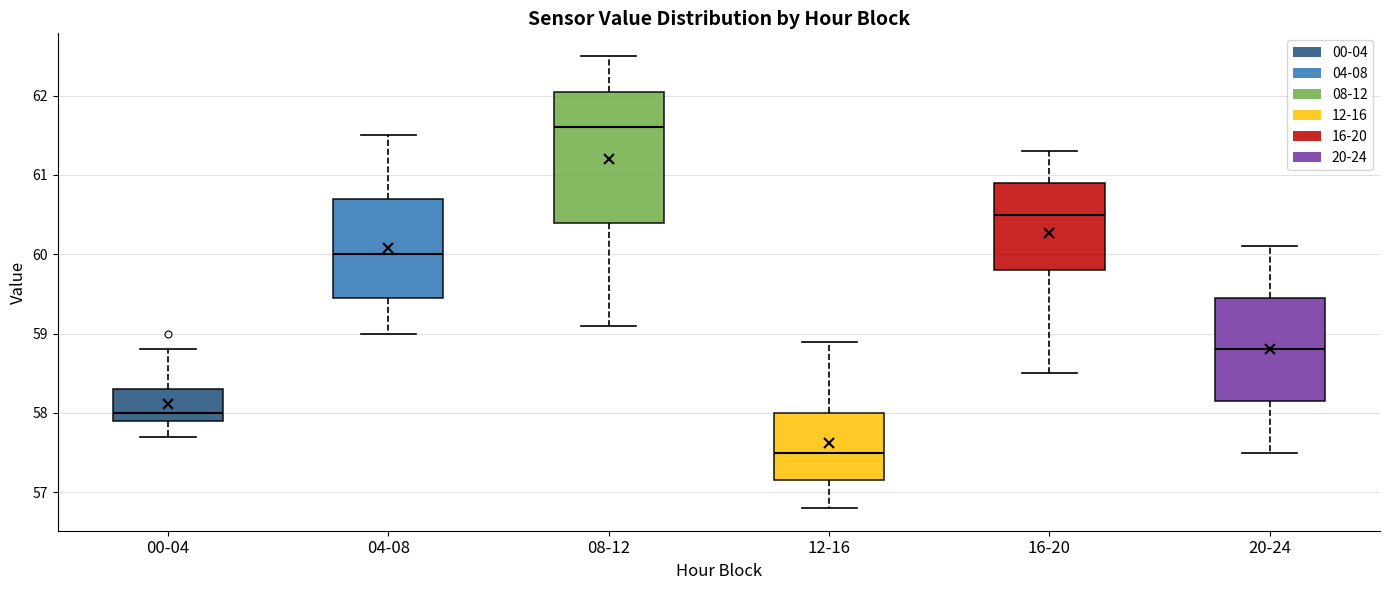

Which box's median line is the lowest?

12-16